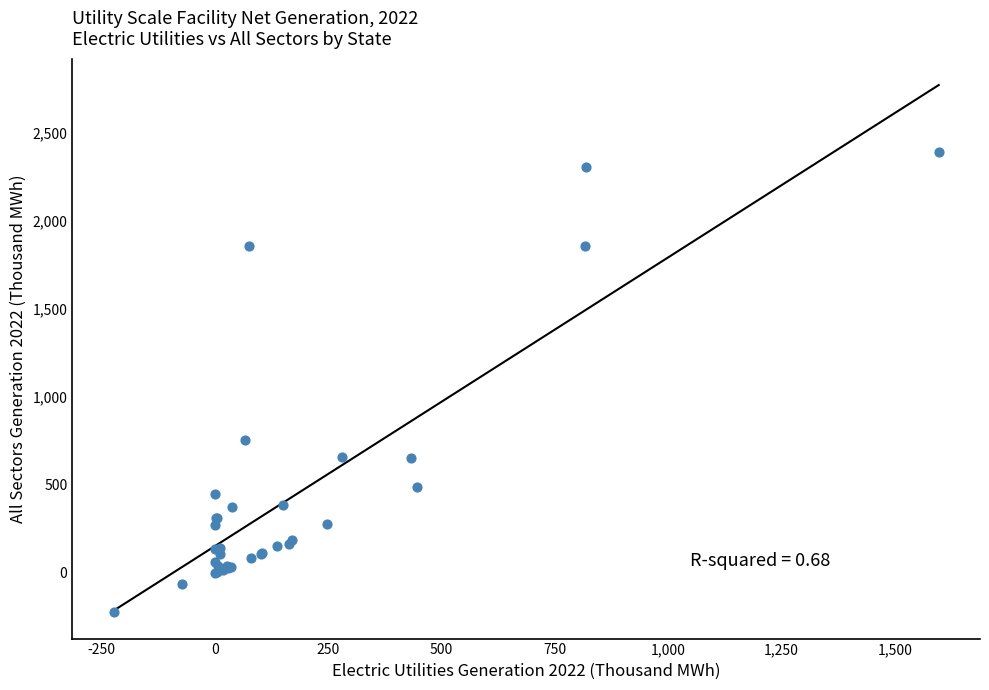

What Y value in the scatter plot is closest to 1083?

756.0